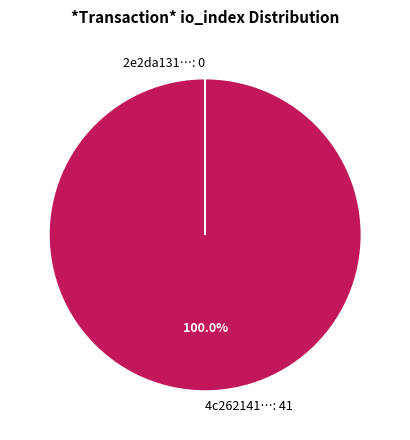

To the nearest percent, what is the difference between the largest and smallest slice percentages?

100%